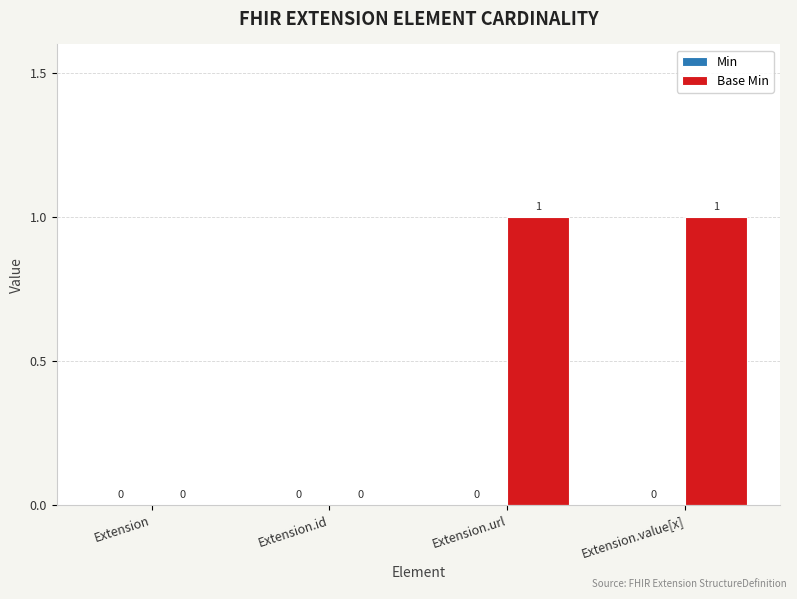

How many values are between 0 and 1?

4